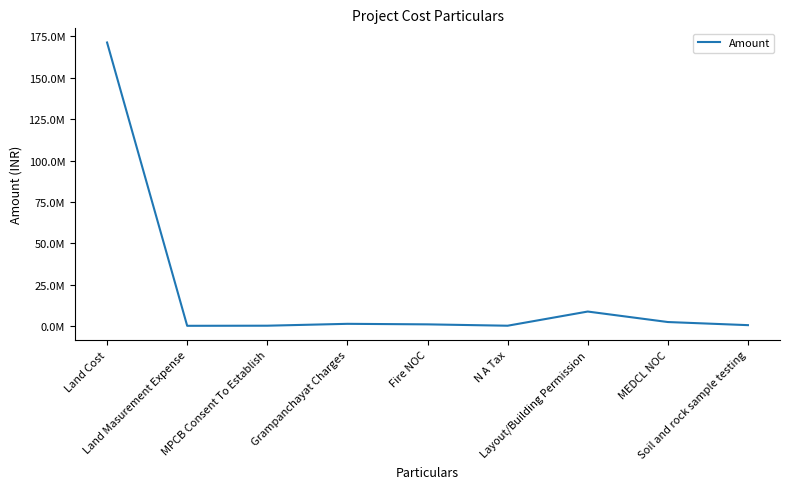

The chart shows a value of 1406200 at Grampanchayat Charges. True or false?

True